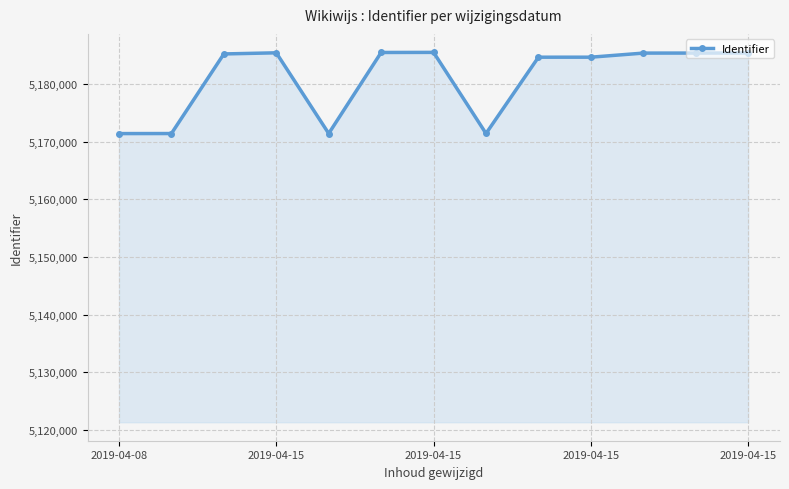

True or false: there are more than 0 points higher than both neighbors.

True